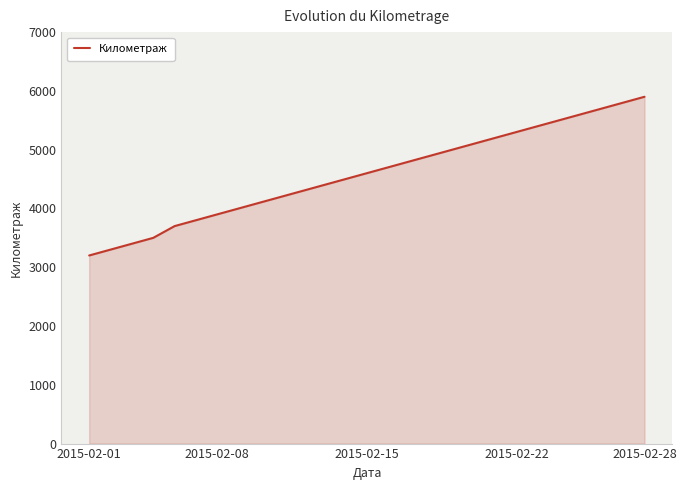

Reading right to left, extract all data points from this chart.

5900	5800	5700	5600	5500	5400	5300	5200	5100	5000	4900	4800	4700	4600	4500	4400	4300	4200	4100	4000	3900	3800	3700	3500	3400	3300	3200